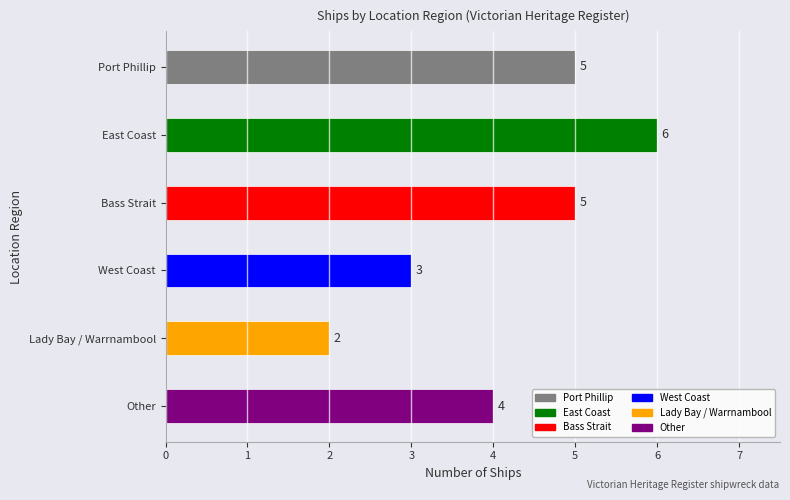

Which label corresponds to the smallest value in the chart?

Lady Bay / Warrnambool